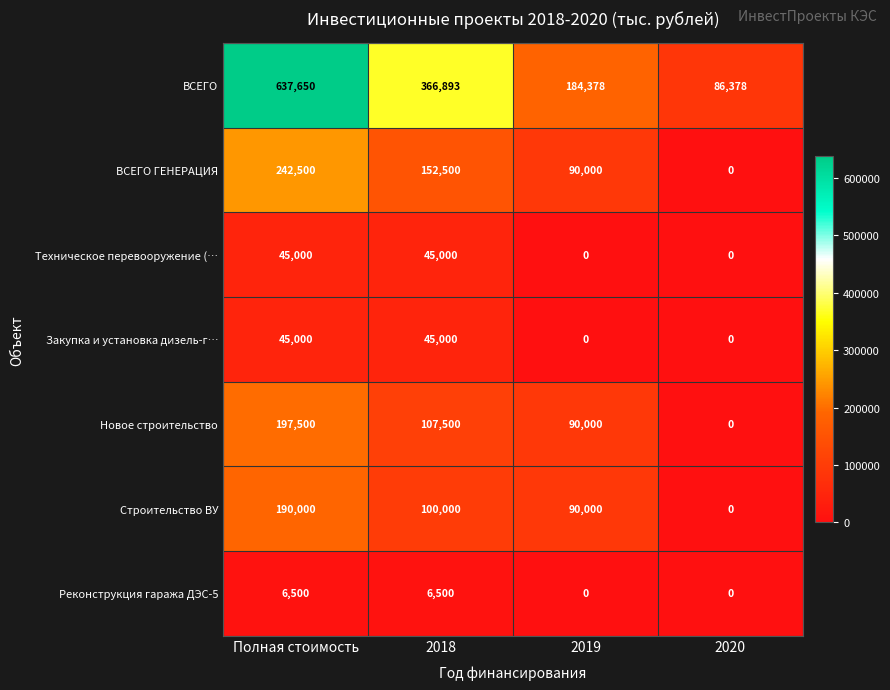

Count the number of data series in this chart.

7